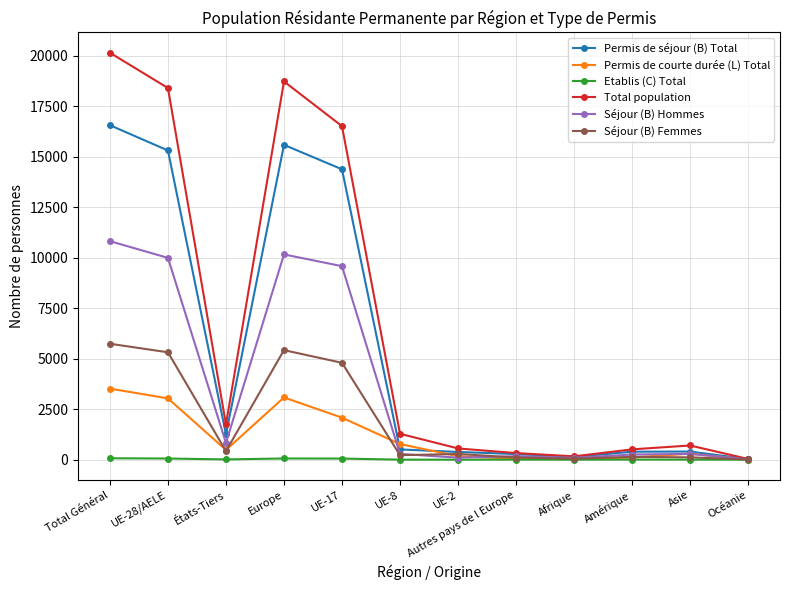

Which label corresponds to the largest value in the chart?

Total Général